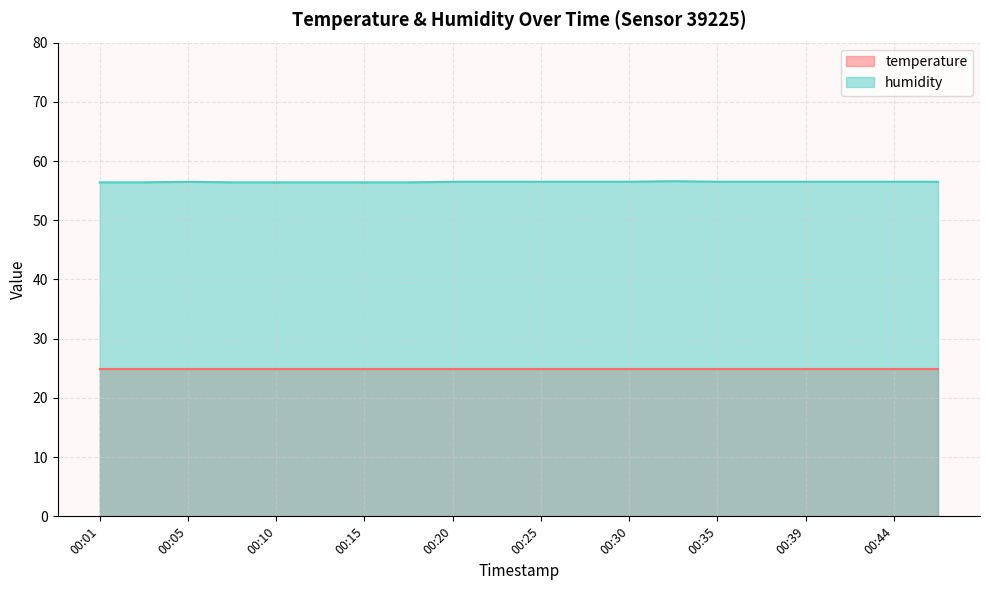

Rank the categories by value from lowest to highest.

00:01, 00:03, 00:08, 00:10, 00:13, 00:15, 00:18, 00:05, 00:20, 00:22, 00:25, 00:27, 00:30, 00:35, 00:37, 00:39, 00:42, 00:44, 00:47, 00:32